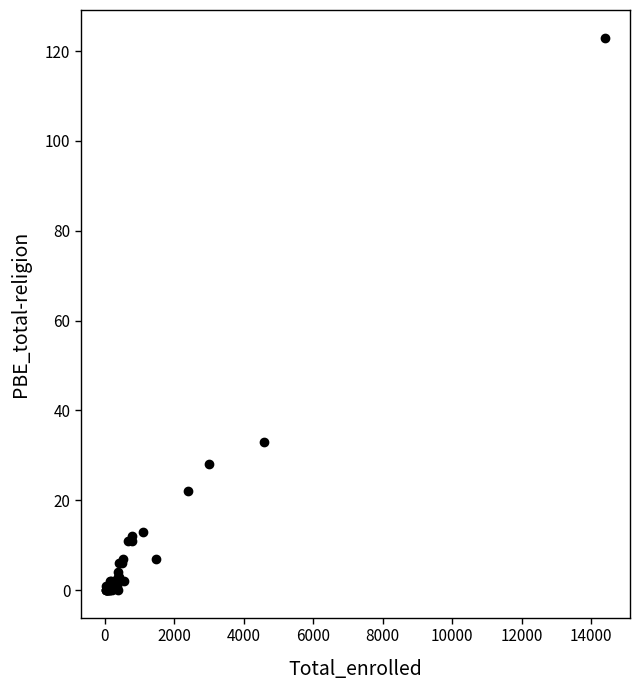

What Y value in the scatter plot is closest to 61?

33